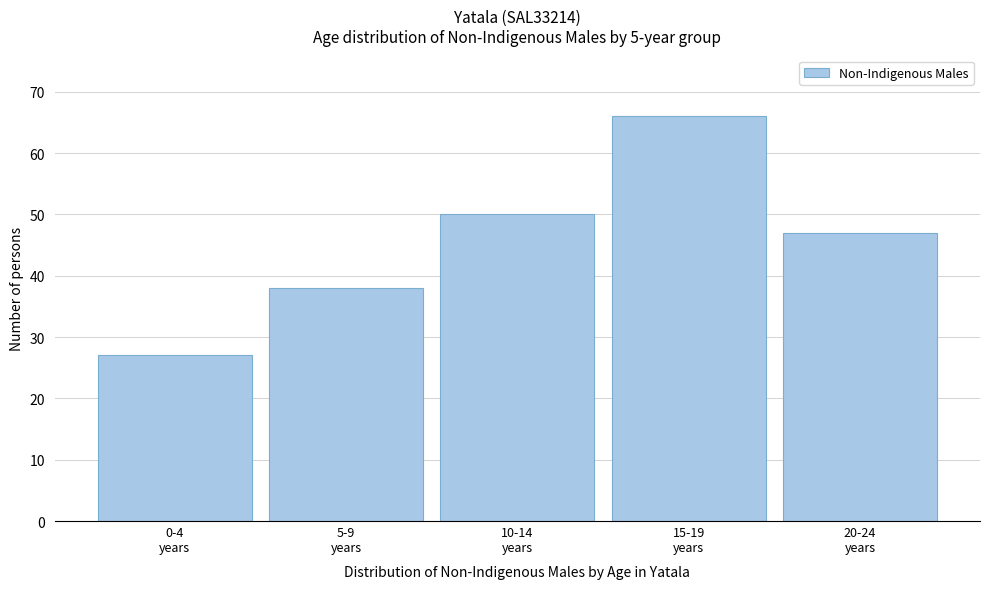

Reading left to right, extract all data points from this chart.

27	38	50	66	47